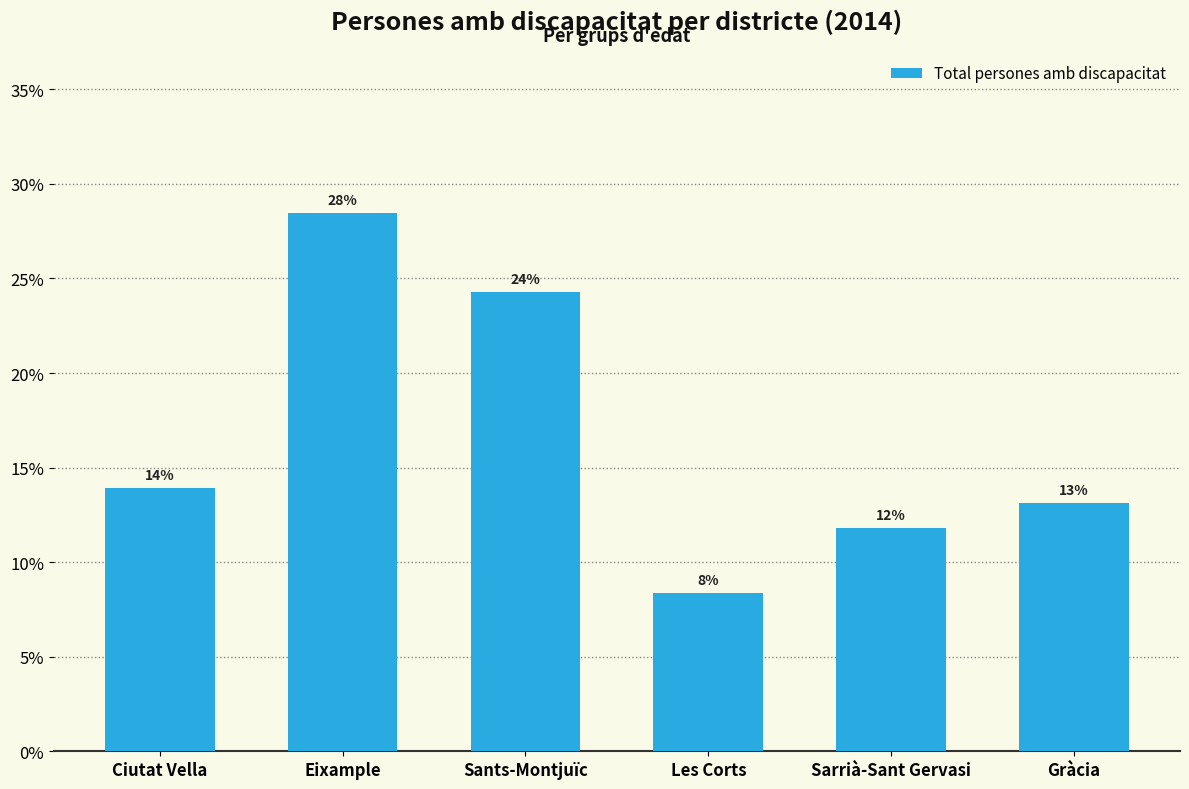

Reading left to right, list all the values displayed in this chart.

13.9	28.5	24.3	8.4	11.8	13.1